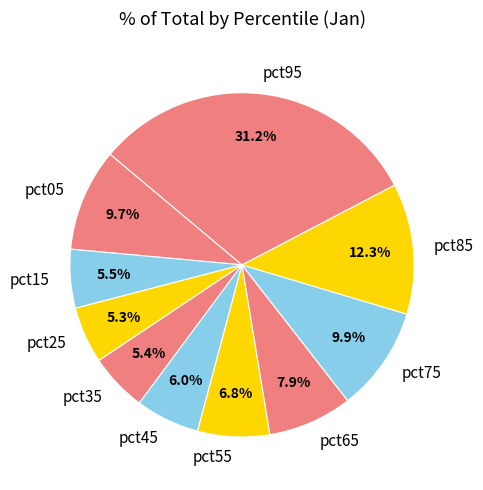

Which category has the biggest portion of the pie?

pct95